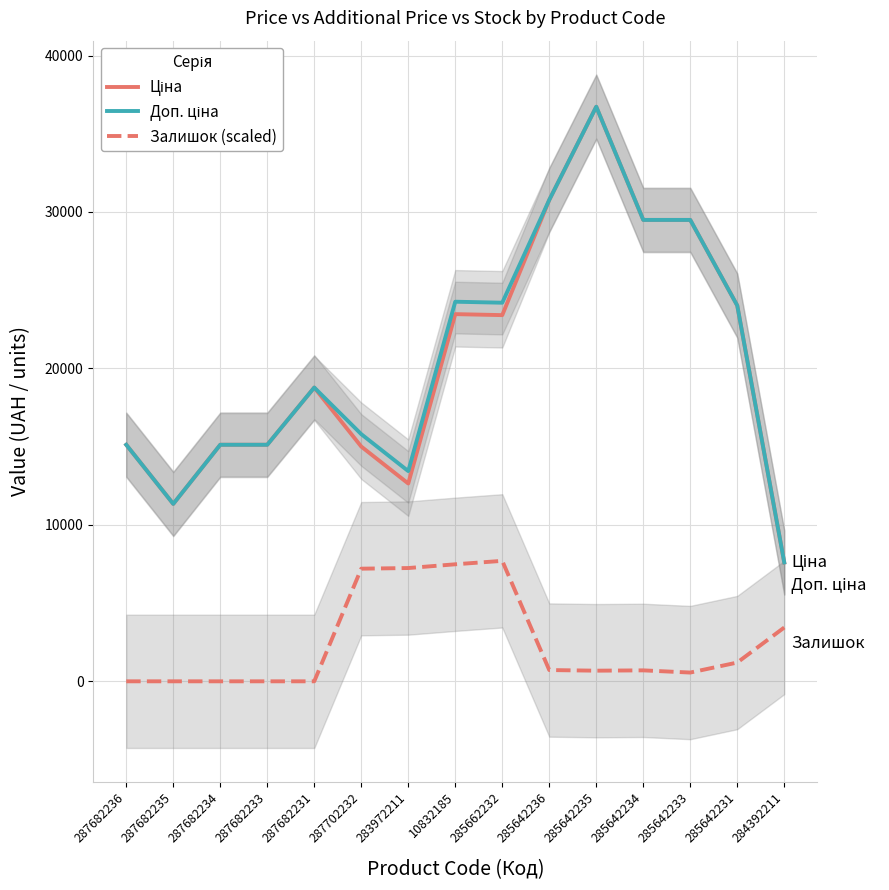

True or false: Ціна and Залишок (scaled) cross at least once.

False